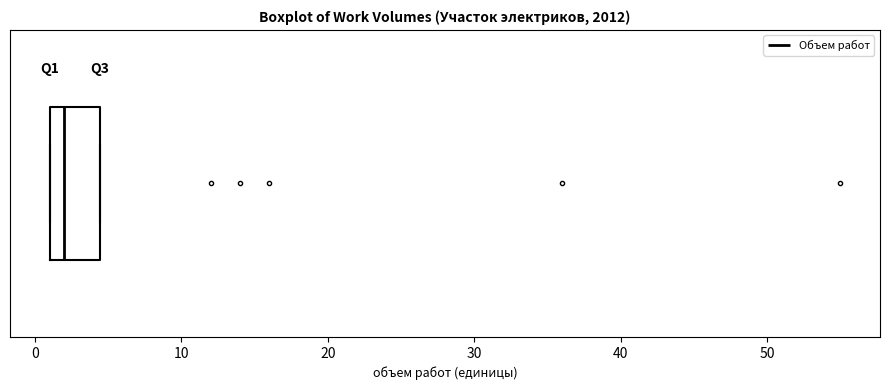

Where does the median line of the box sit on the x-axis? The values are not printed on the chart, so give them approximately, as read against the axis.

2